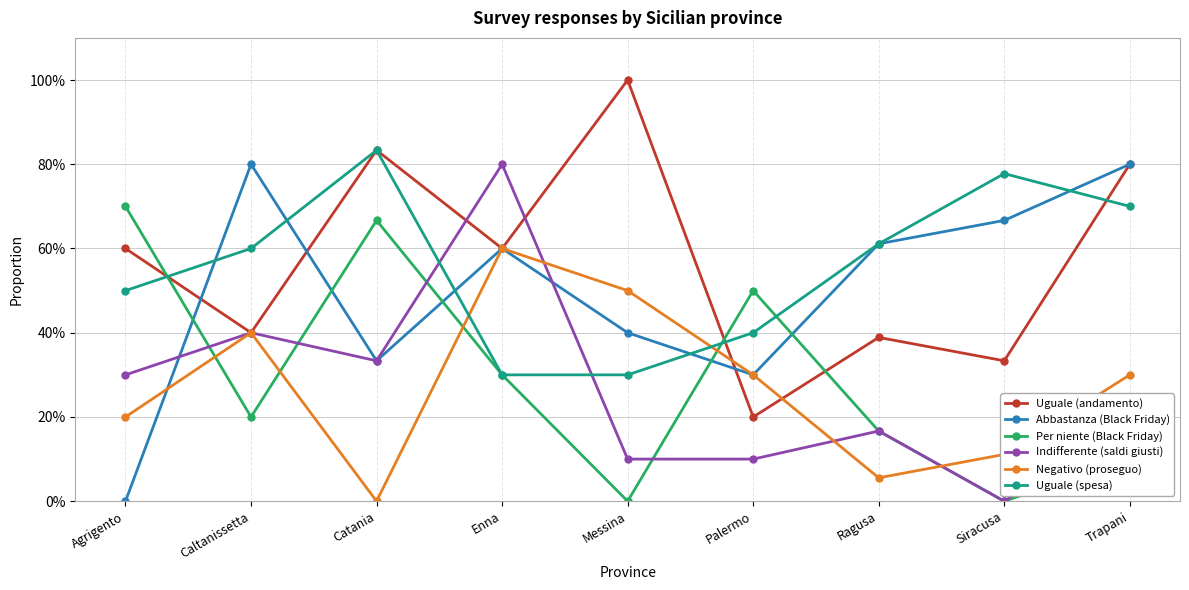

What are all the series names shown in the legend?

Uguale (andamento), Abbastanza (Black Friday), Per niente (Black Friday), Indifferente (saldi giusti), Negativo (proseguo), Uguale (spesa)